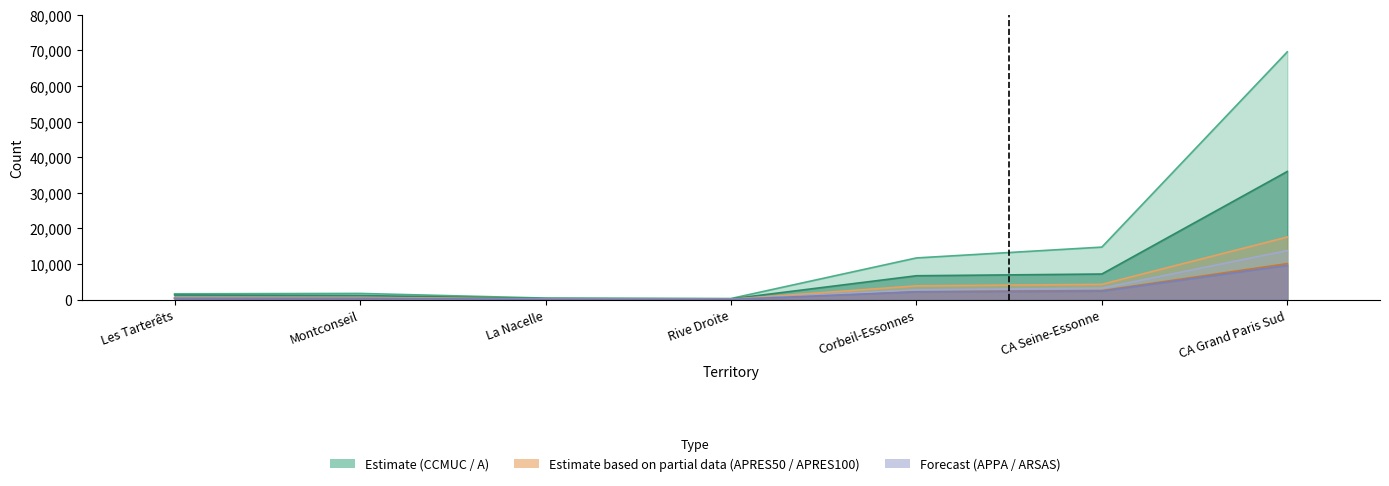

At which category does ARSAS reach its first local valley?

Rive Droite